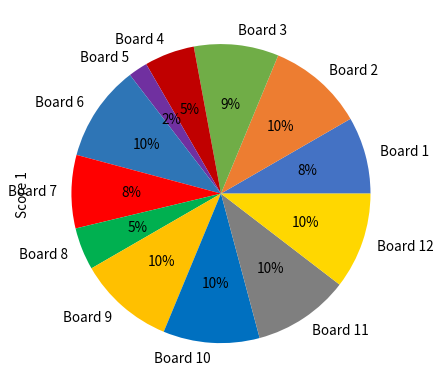

Between Board 5 and Board 10, which is larger?

Board 10